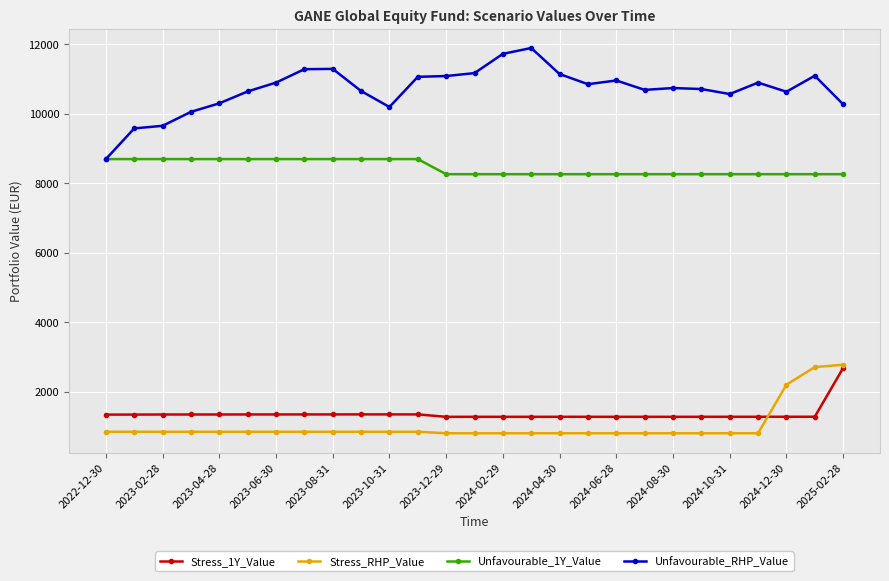

Which series has the largest range (max minus min)?

Unfavourable_RHP_Value